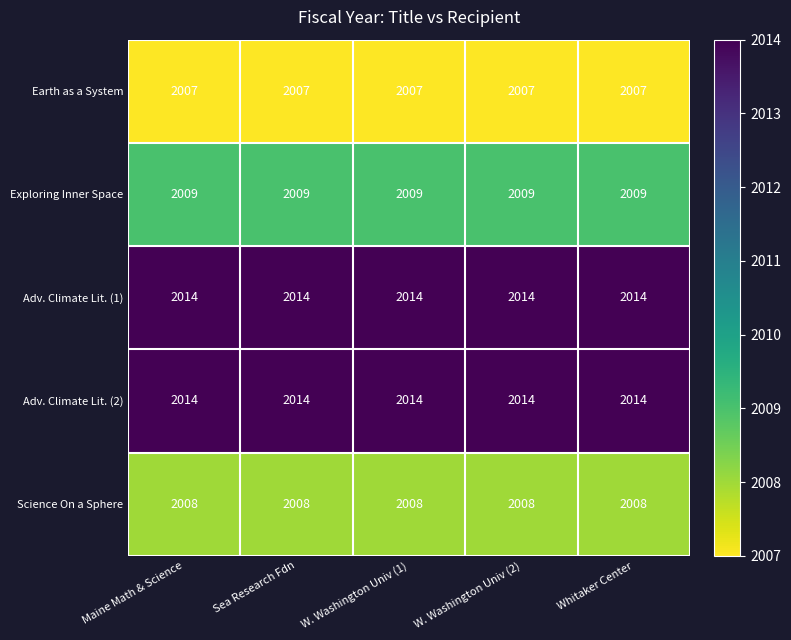

What is the sum of all Adv. Climate Lit. (1) values?

10070